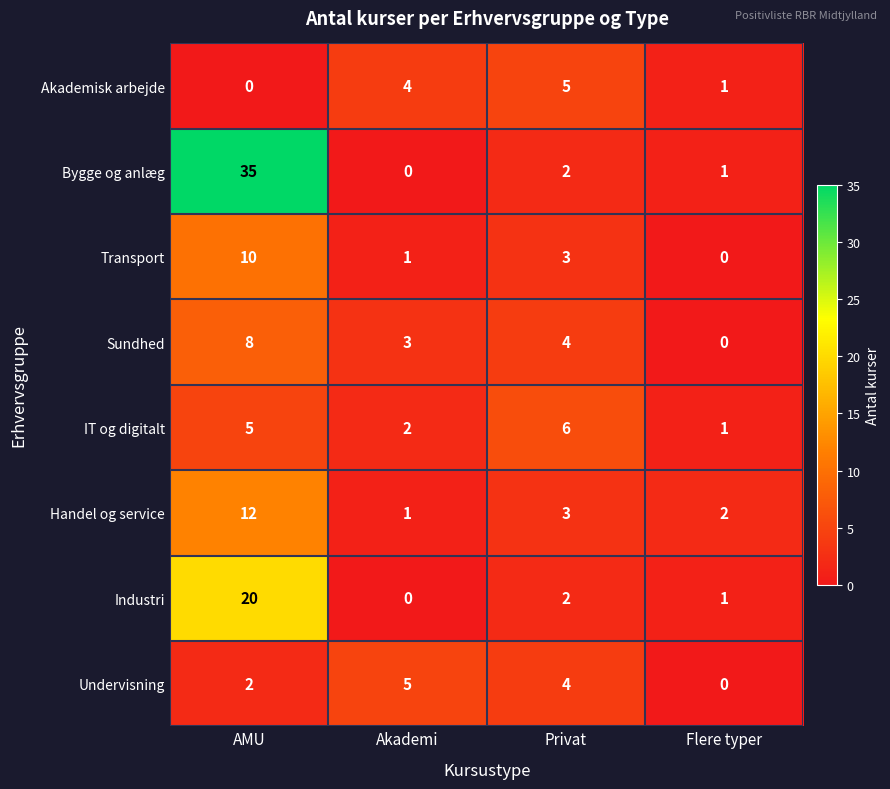

What is the average value of the IT og digitalt series?

4